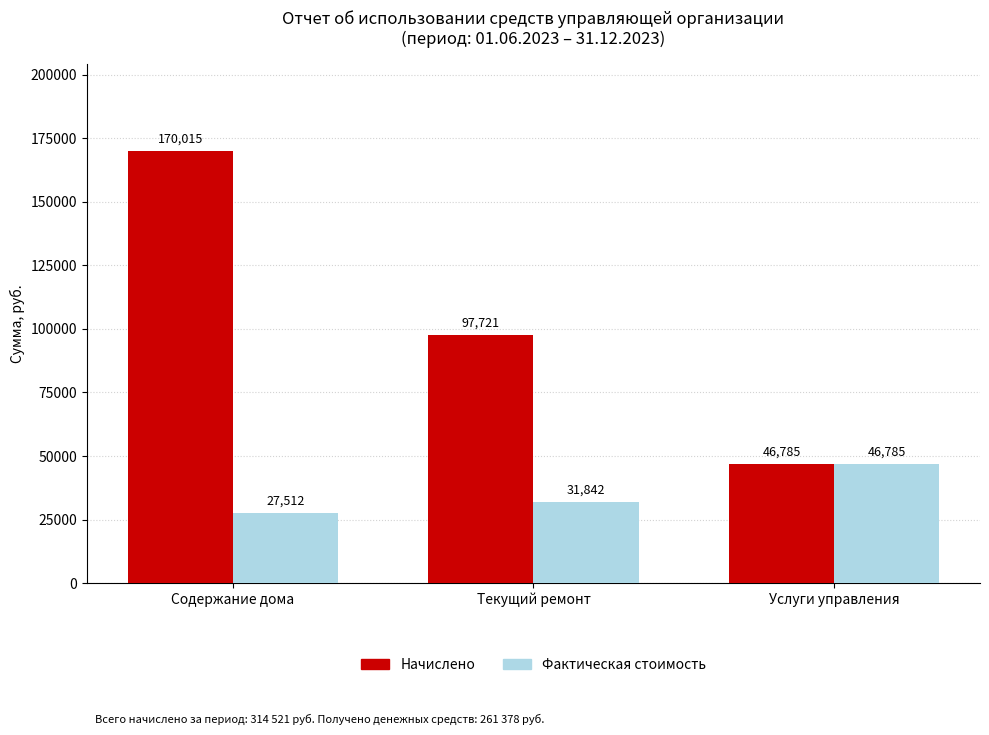

What is the difference between the Начислено values at Текущий ремонт and Содержание дома?

72294.7